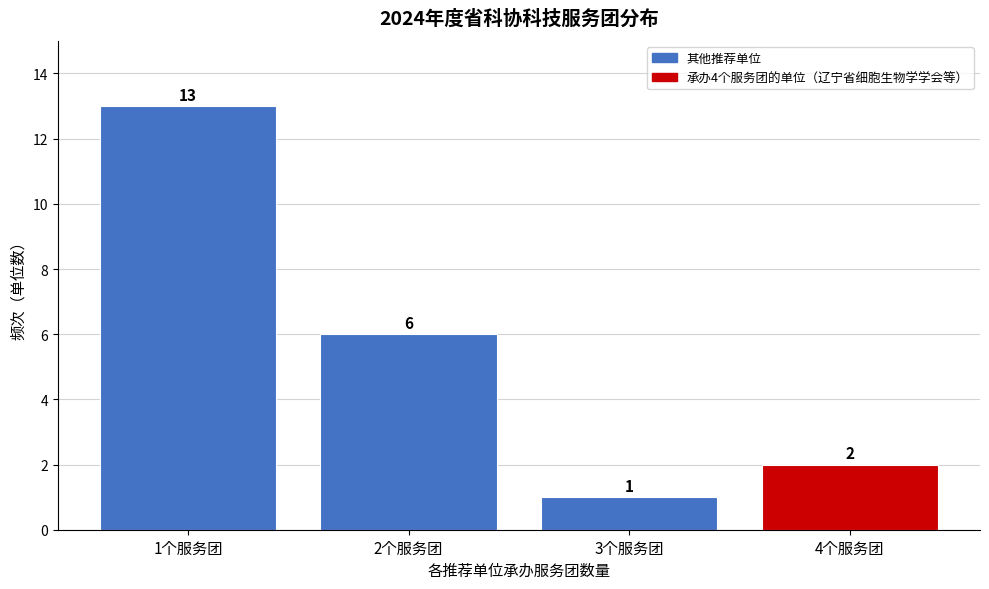

Reading left to right, what are all the values shown in this chart?

1个服务团=13	2个服务团=6	3个服务团=1	4个服务团=2